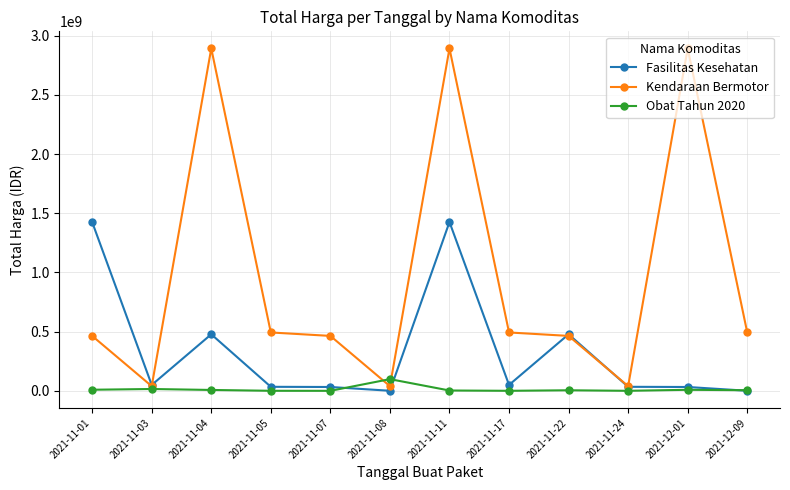

How many lines are shown in the chart?

3